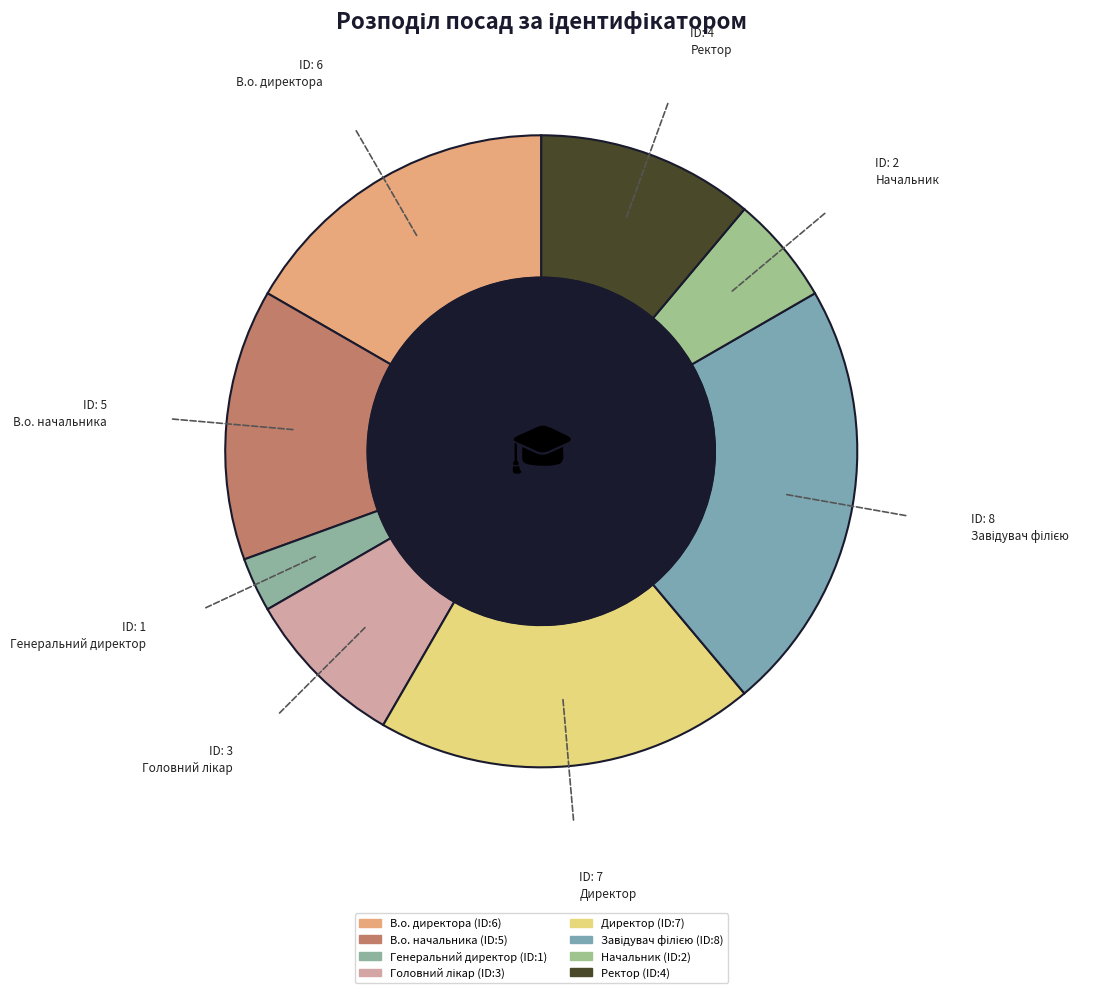

To the nearest percent, what portion does В.о. начальника represent?

14%